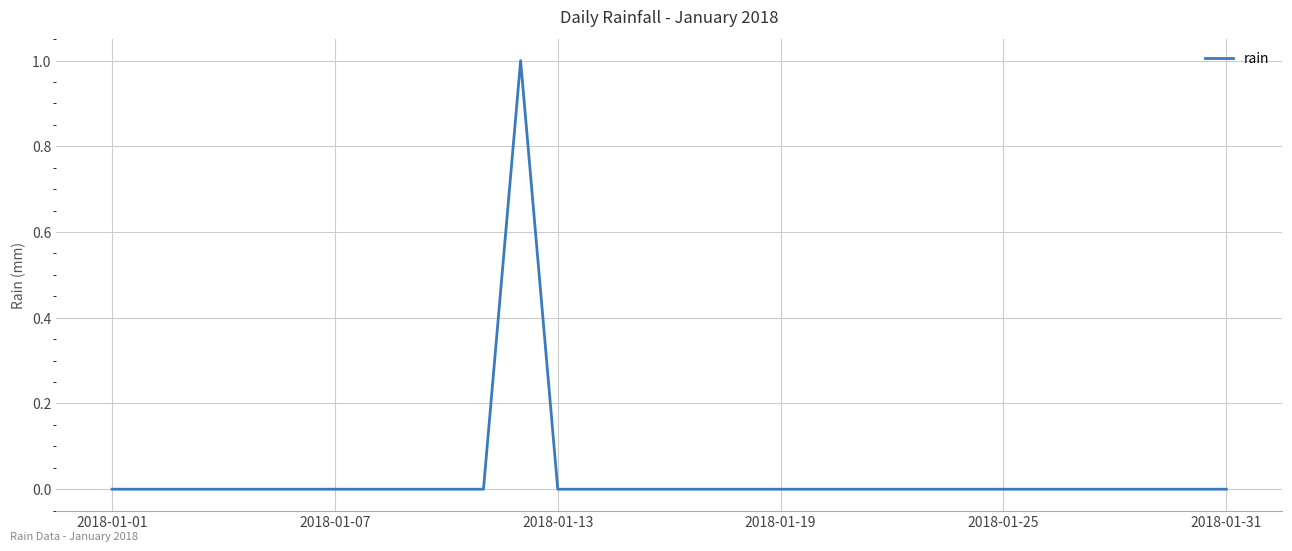

Does the chart display data point markers on the line(s)?

No